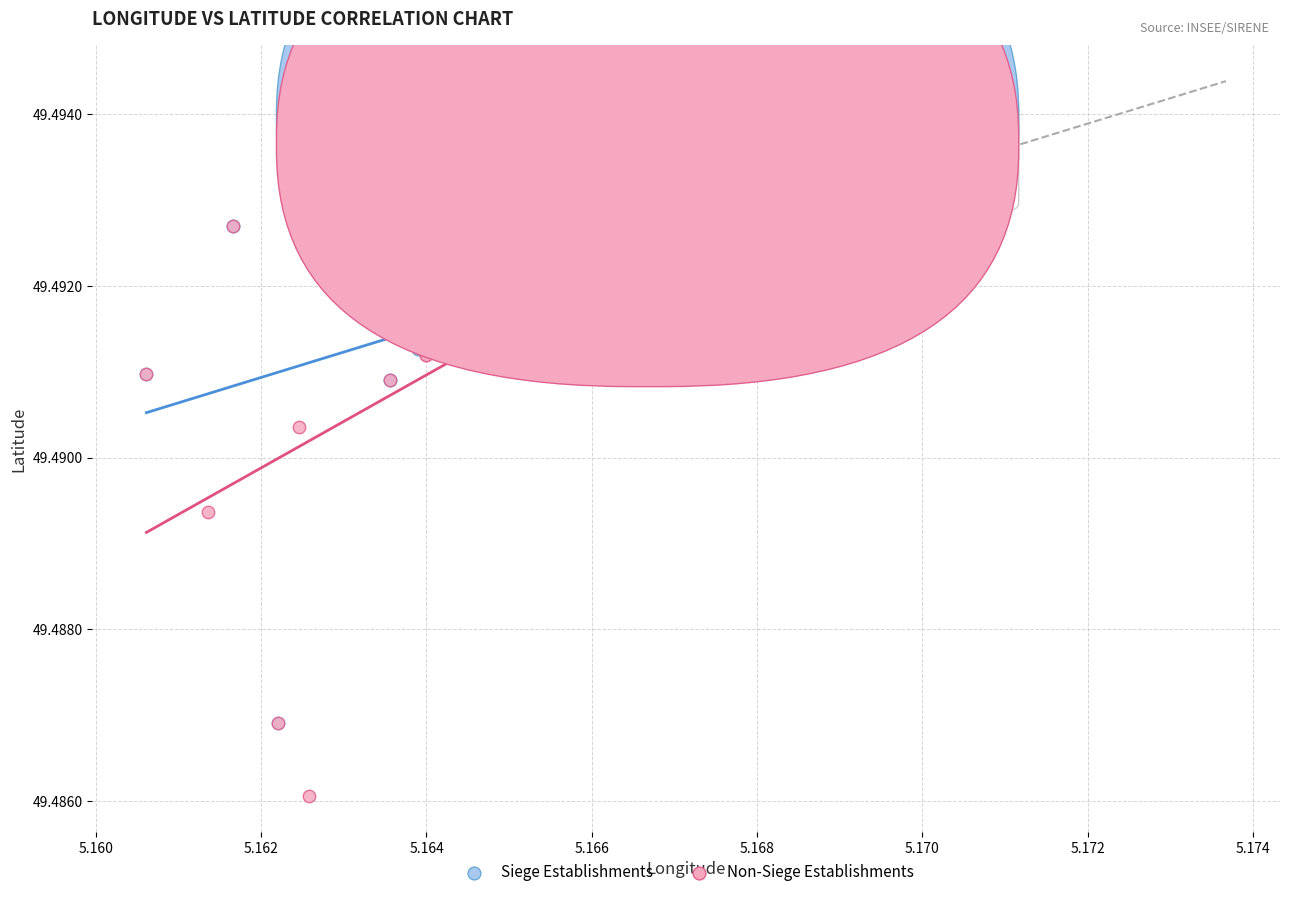

Which series has the largest Y range (max minus min)?

Non-Siege Establishments